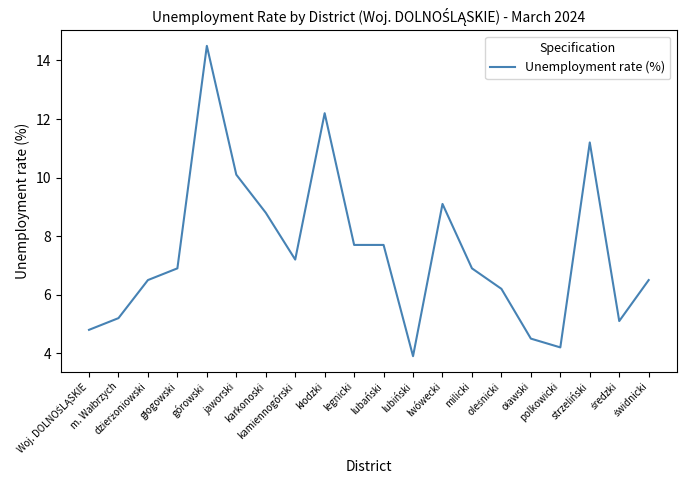

What is the greatest value displayed?

14.5